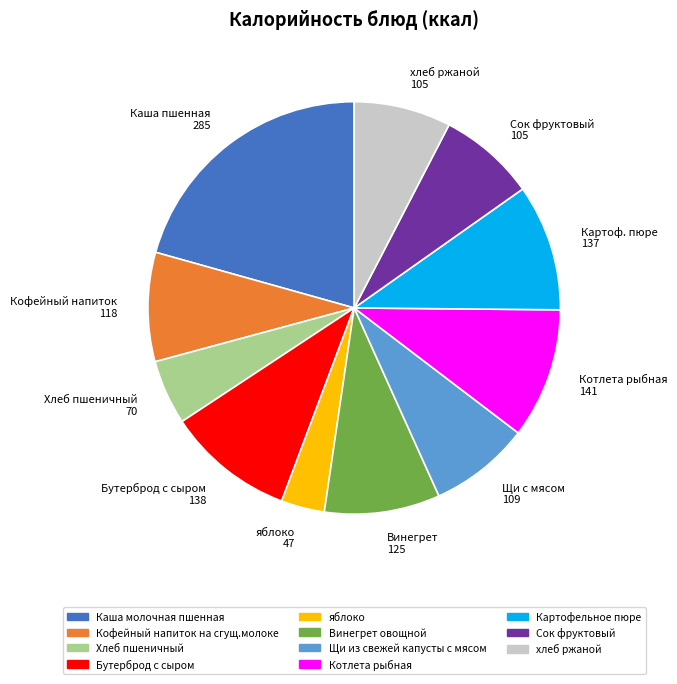

Approximately how many times larger is the value at Бутерброд с сыром compared to Сок фруктовый?

1.3